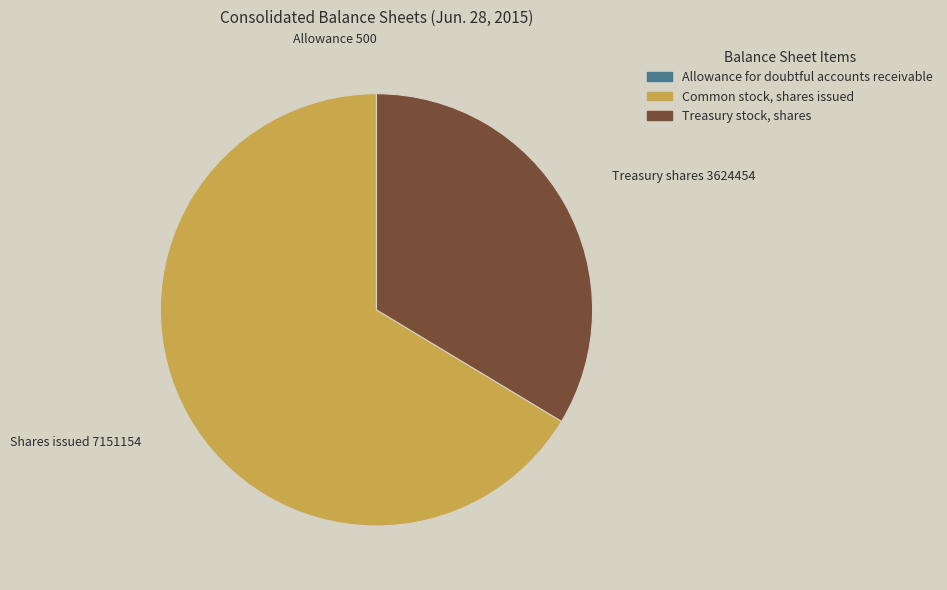

Which category accounts for the majority?

Common stock, shares issued